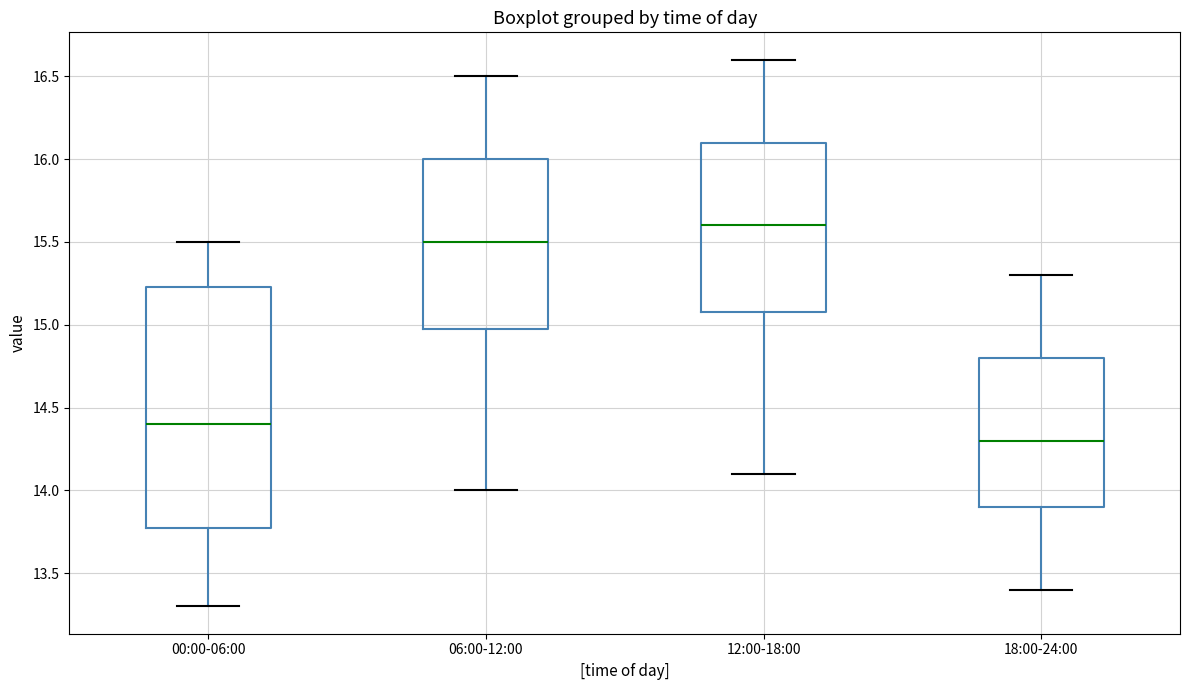

Reading left to right, transcribe this box plot: for each box, give where its median line is, the range the box spans, and where its two whiskers end, as read against the y-axis. The values are not printed on the chart, so give them approximately, as read against the axis.

00:00-06:00: median 14.40, box 13.80 to 15.25, whiskers 13.30 to 15.50
06:00-12:00: median 15.50, box 15.00 to 16.00, whiskers 14.00 to 16.50
12:00-18:00: median 15.60, box 15.10 to 16.10, whiskers 14.10 to 16.60
18:00-24:00: median 14.30, box 13.90 to 14.80, whiskers 13.40 to 15.30